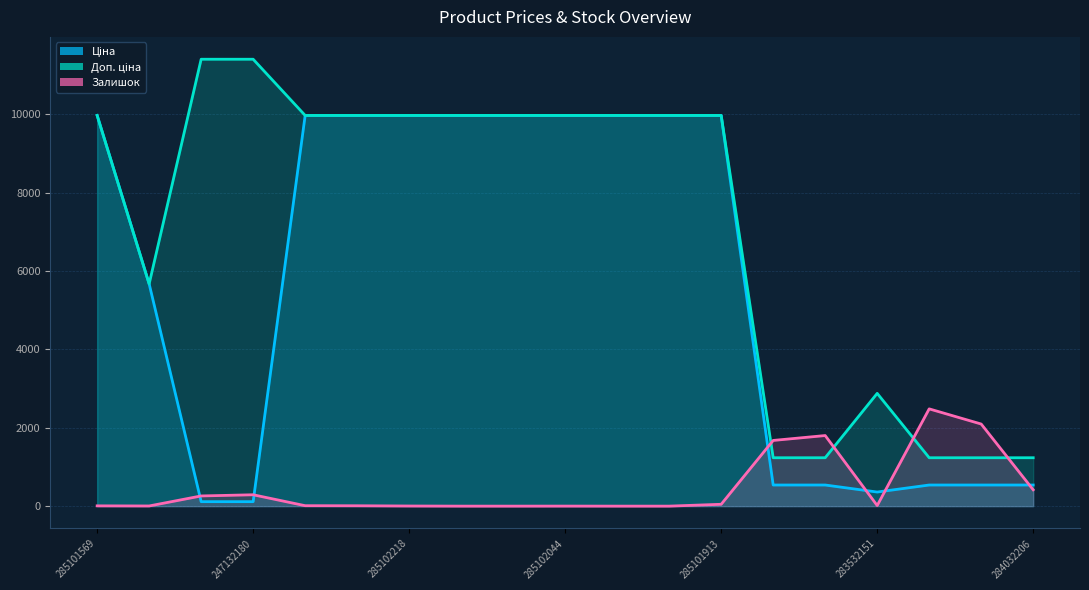

What is the minimum value for Доп. ціна?

1235.4